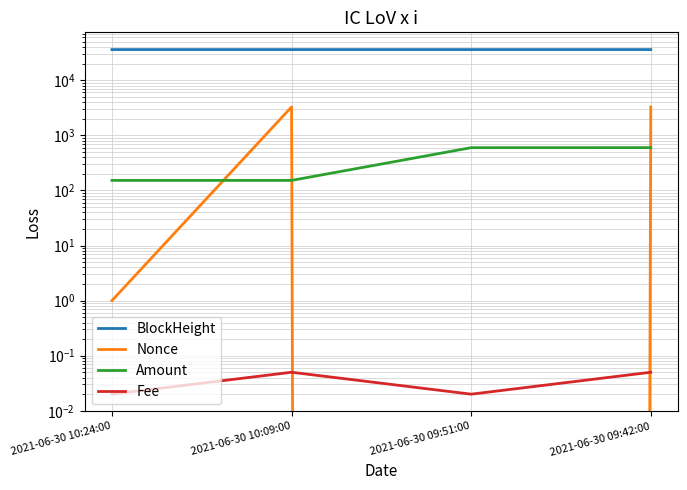

What is the label of the 2nd point from the left?

2021-06-30 10:09:00